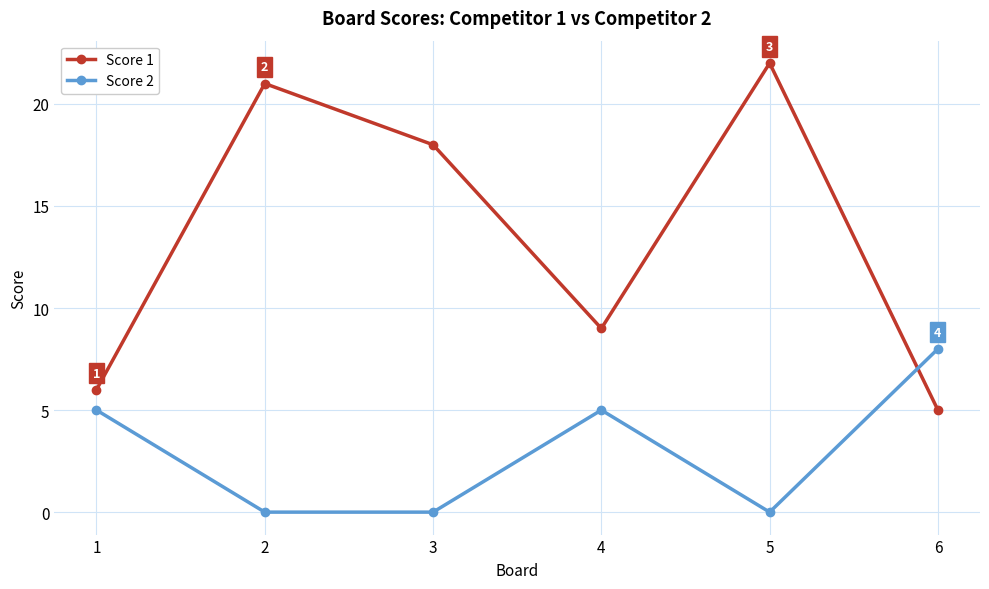

What value does the Score 2 series have at 4?

5